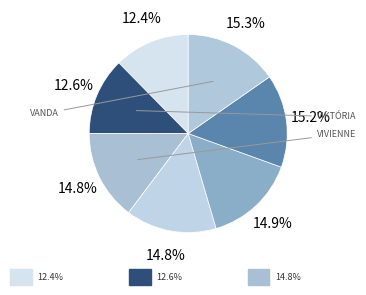

Is there a majority slice in this chart?

No